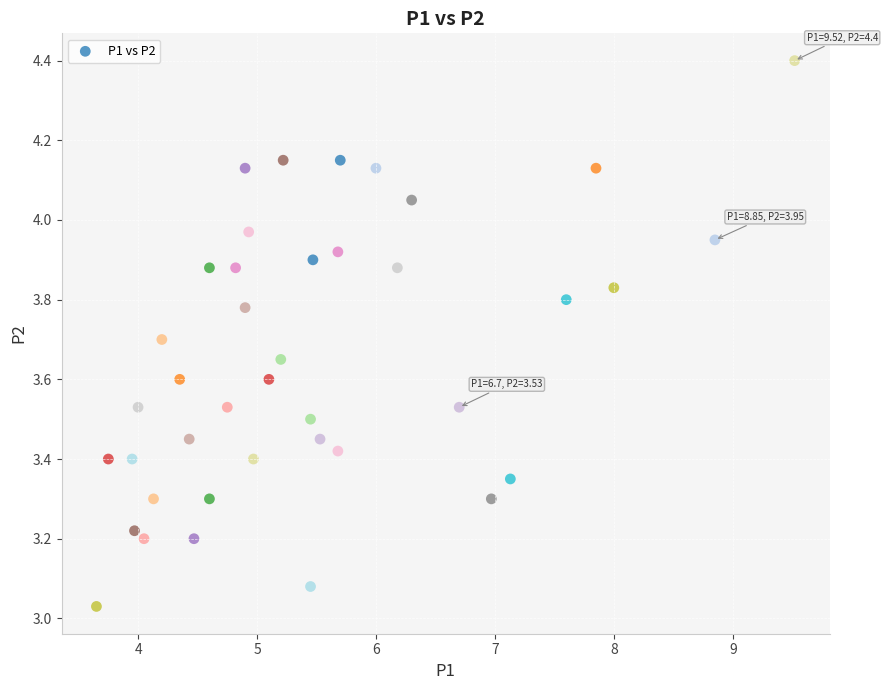

What is the range of Y values (max minus min)?

1.4